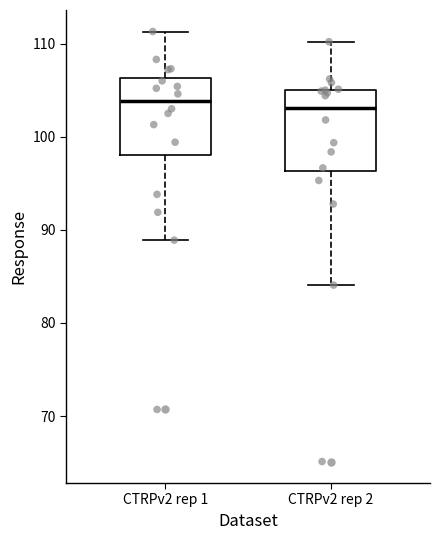

Reading left to right, read every box against the y-axis: the position of its median line, the range the box covers, and the ends of its whiskers. The values are not printed on the chart, so give them approximately, as read against the axis.

CTRPv2 rep 1: median 104, box 98 to 106, whiskers 89 to 111
CTRPv2 rep 2: median 103, box 96 to 105, whiskers 84 to 110